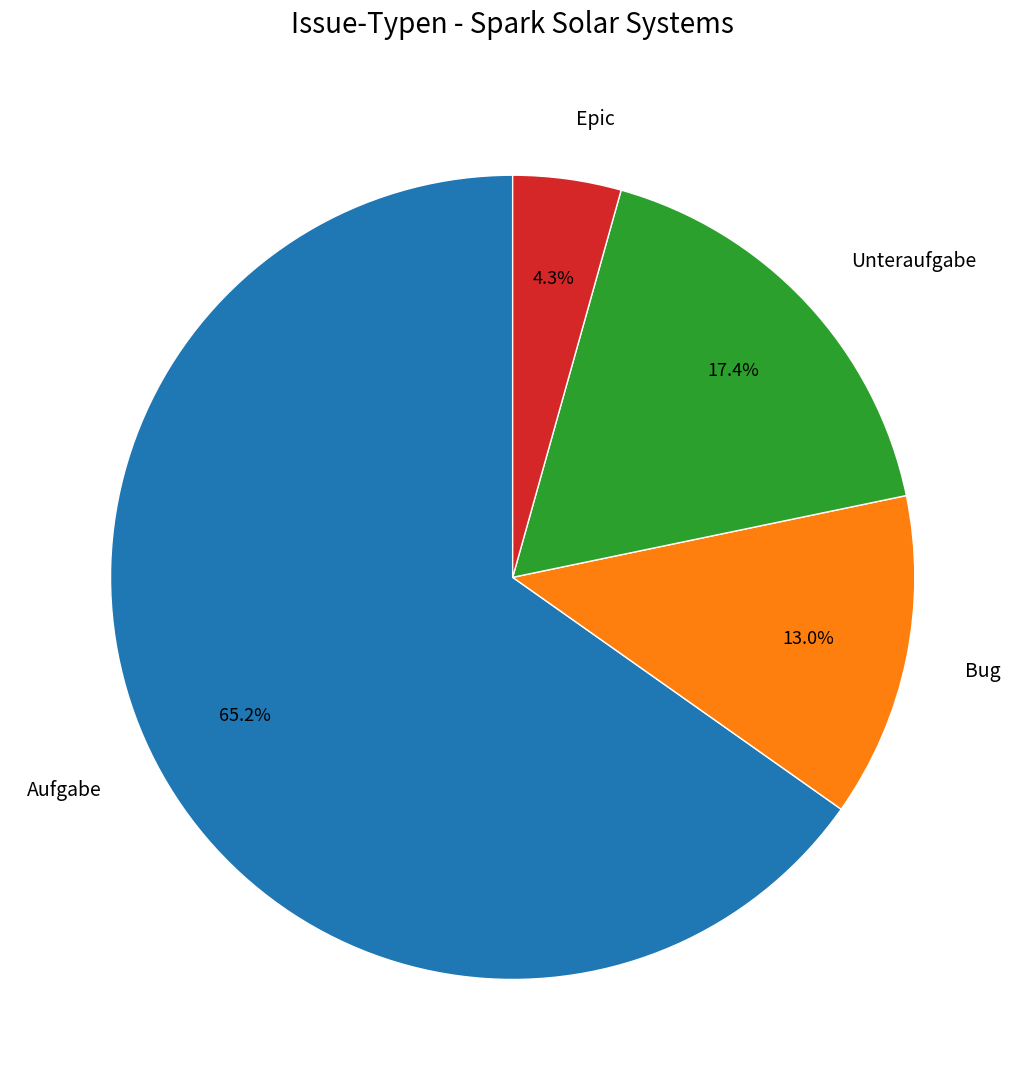

To the nearest percent, what is the combined percentage of Epic and Unteraufgabe?

22%